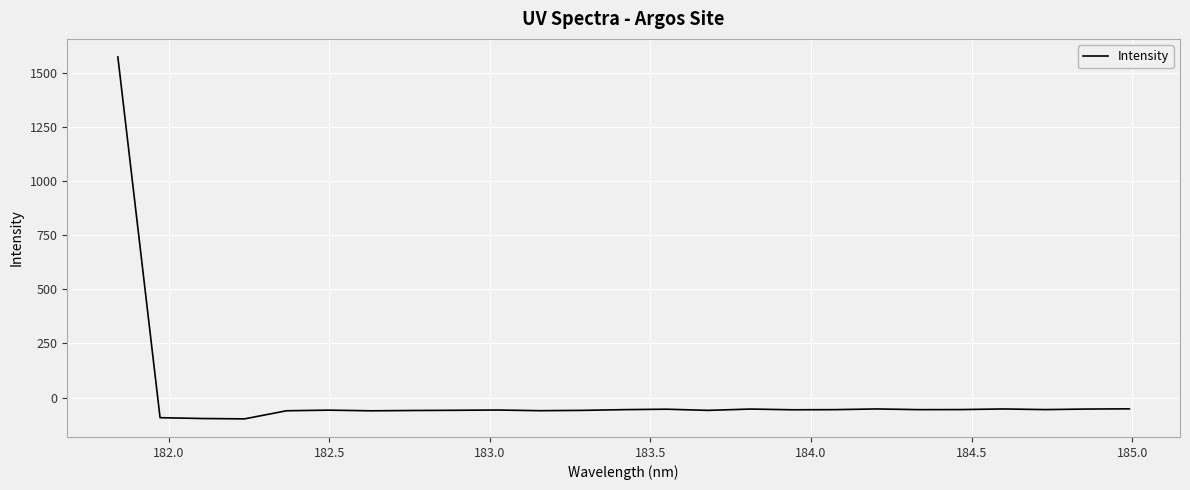

What is the maximum value shown in the chart?

1573.2